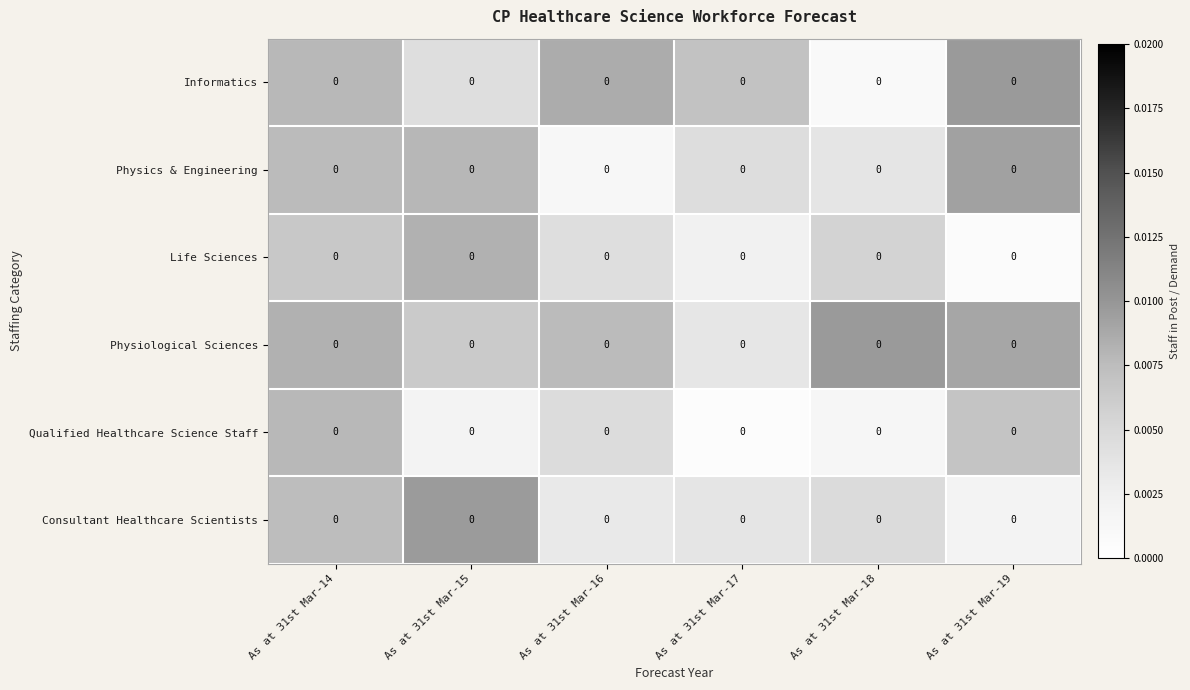

Reading left to right, what are all the values shown in this chart?

Informatics: As at 31st Mar-14=0.0	As at 31st Mar-15=0.0	As at 31st Mar-16=0.0	As at 31st Mar-17=0.0	As at 31st Mar-18=0.0	As at 31st Mar-19=0.0
Physics & Engineering: As at 31st Mar-14=0.0	As at 31st Mar-15=0.0	As at 31st Mar-16=0.0	As at 31st Mar-17=0.0	As at 31st Mar-18=0.0	As at 31st Mar-19=0.0
Life Sciences: As at 31st Mar-14=0.0	As at 31st Mar-15=0.0	As at 31st Mar-16=0.0	As at 31st Mar-17=0.0	As at 31st Mar-18=0.0	As at 31st Mar-19=0.0
Physiological Sciences: As at 31st Mar-14=0.0	As at 31st Mar-15=0.0	As at 31st Mar-16=0.0	As at 31st Mar-17=0.0	As at 31st Mar-18=0.0	As at 31st Mar-19=0.0
Qualified Healthcare Science Staff: As at 31st Mar-14=0.0	As at 31st Mar-15=0.0	As at 31st Mar-16=0.0	As at 31st Mar-17=0.0	As at 31st Mar-18=0.0	As at 31st Mar-19=0.0
Consultant Healthcare Scientists: As at 31st Mar-14=0.0	As at 31st Mar-15=0.0	As at 31st Mar-16=0.0	As at 31st Mar-17=0.0	As at 31st Mar-18=0.0	As at 31st Mar-19=0.0